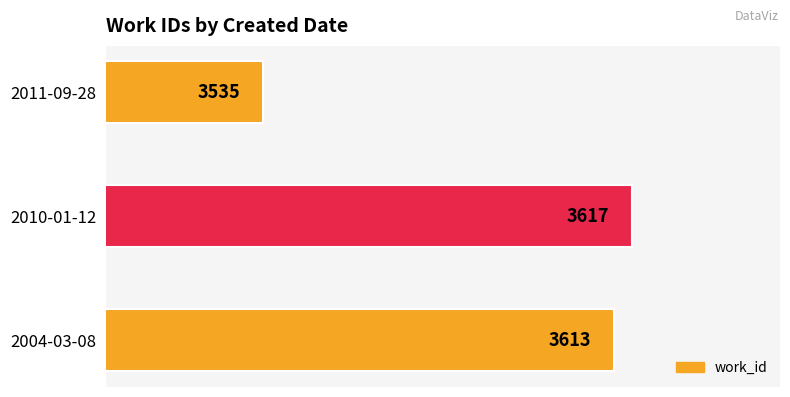

What is the difference between the maximum and second lowest values?

4